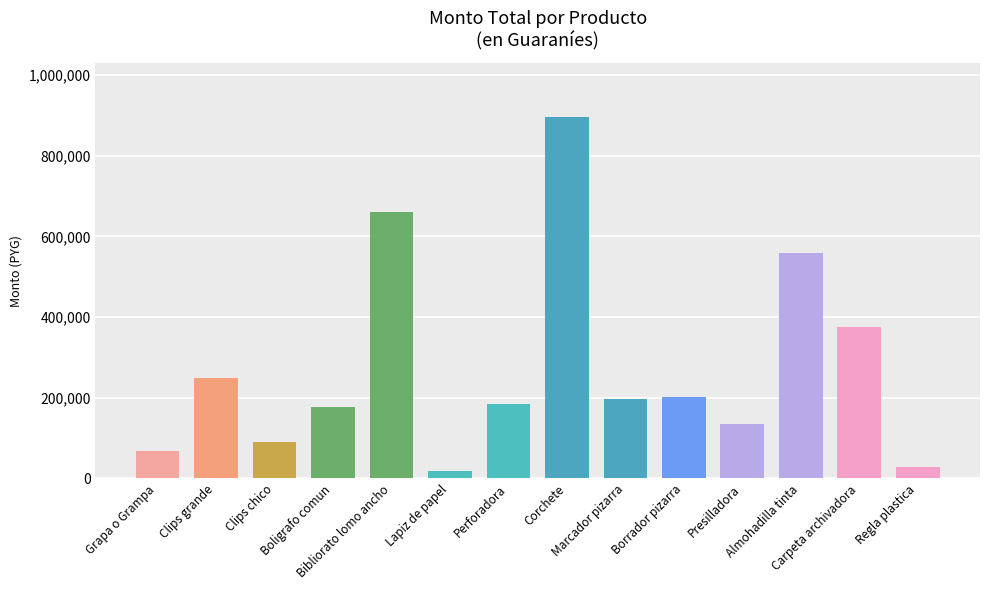

How many values are below 198000?

7